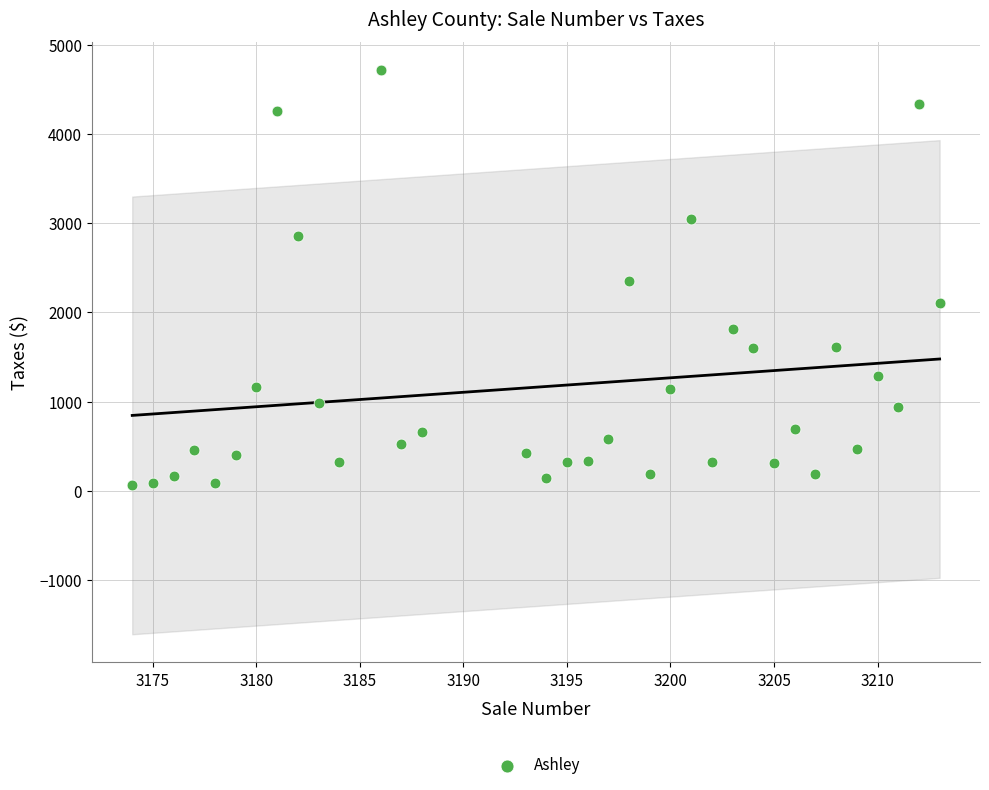

What is the range of Y values (max minus min)?

4649.6